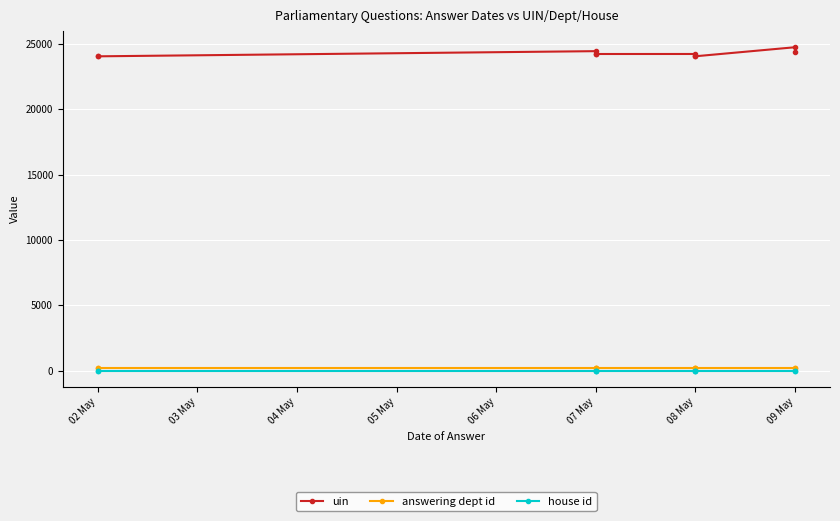

True or false: house id has a value of 0 at 09 May.

False